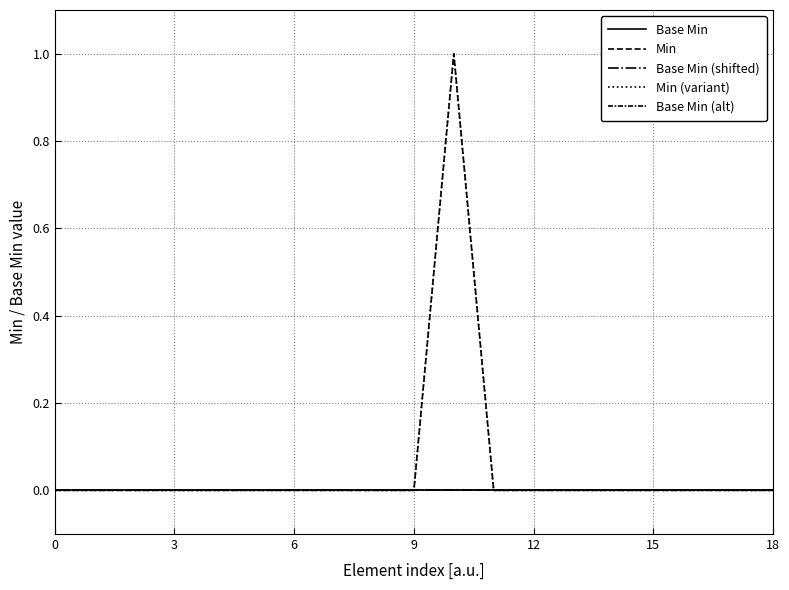

Is this an area chart (filled region under the line)?

No